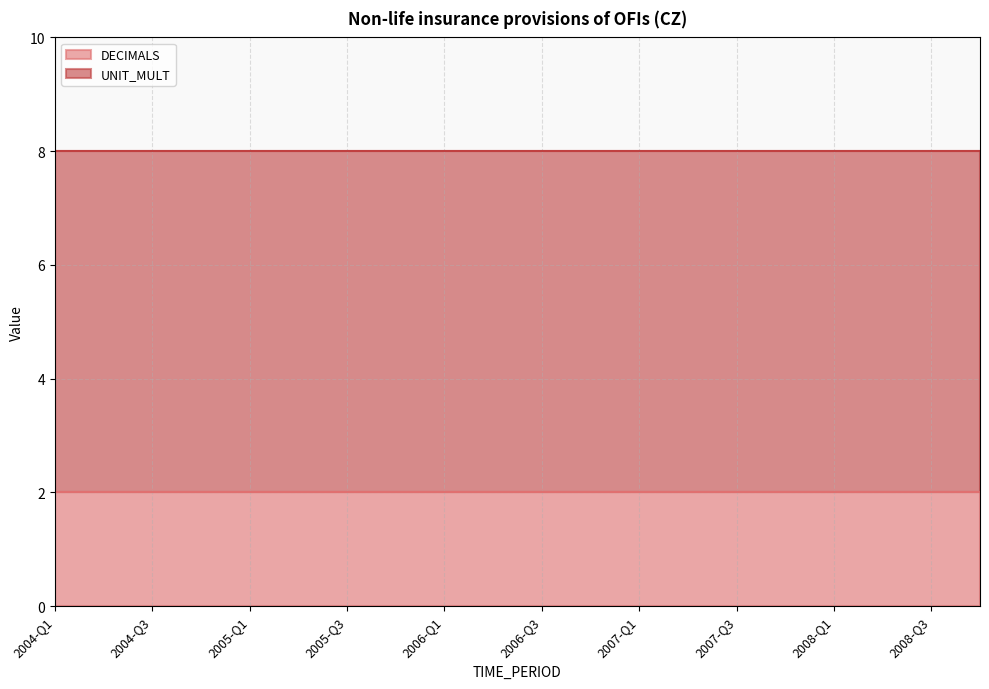

What are all the series names shown in the legend?

DECIMALS, UNIT_MULT